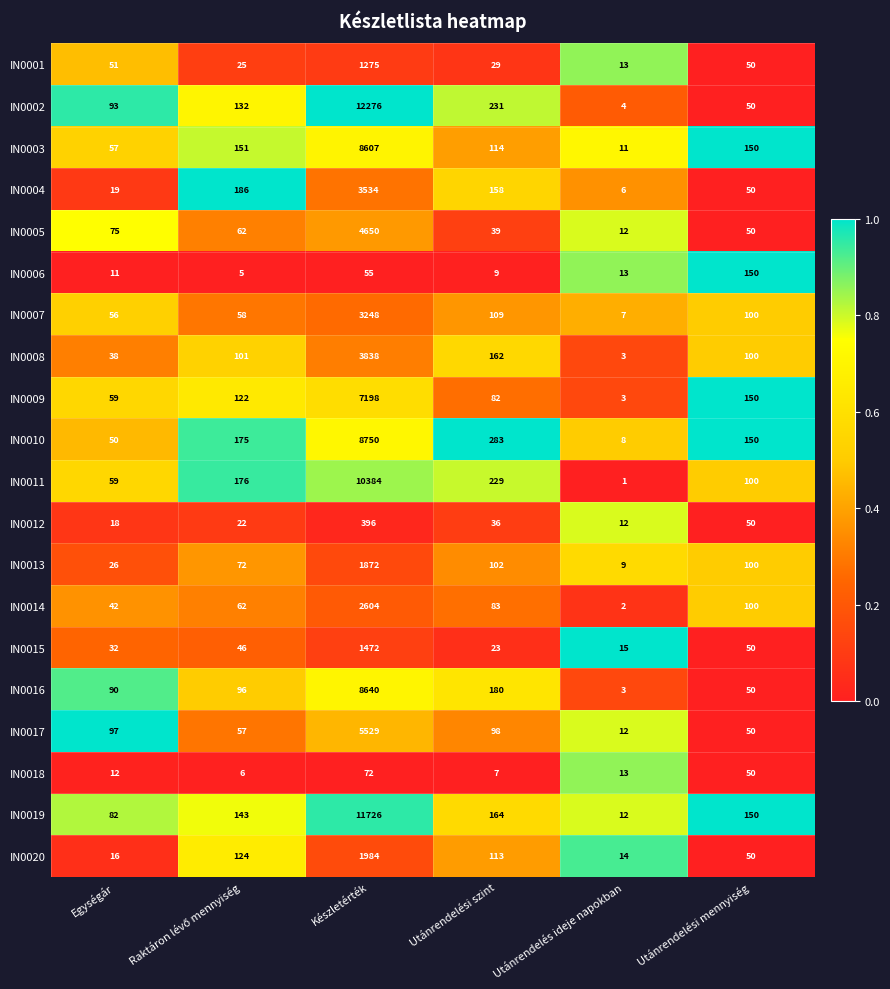

Rank the series by their maximum value, from highest to lowest.

IN0002, IN0019, IN0011, IN0010, IN0016, IN0003, IN0009, IN0017, IN0005, IN0008, IN0004, IN0007, IN0014, IN0020, IN0013, IN0015, IN0001, IN0012, IN0006, IN0018